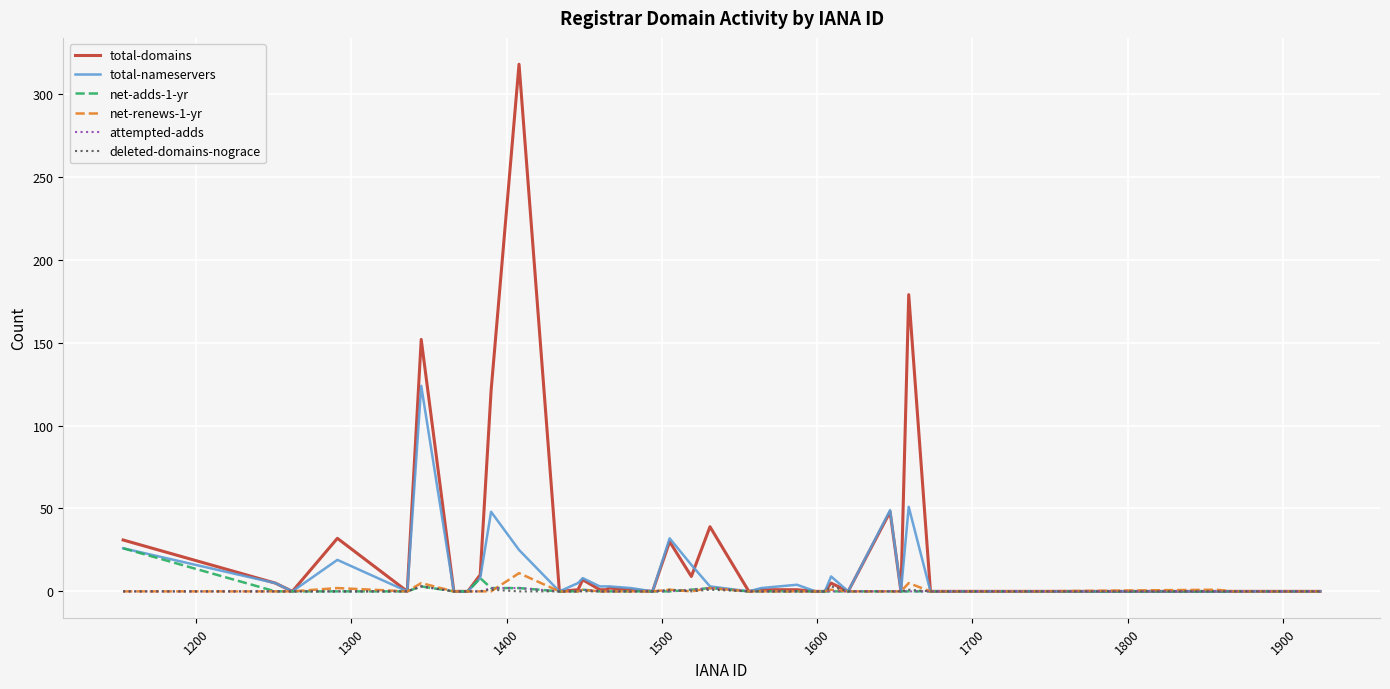

Which series has the widest spread of values?

total-domains